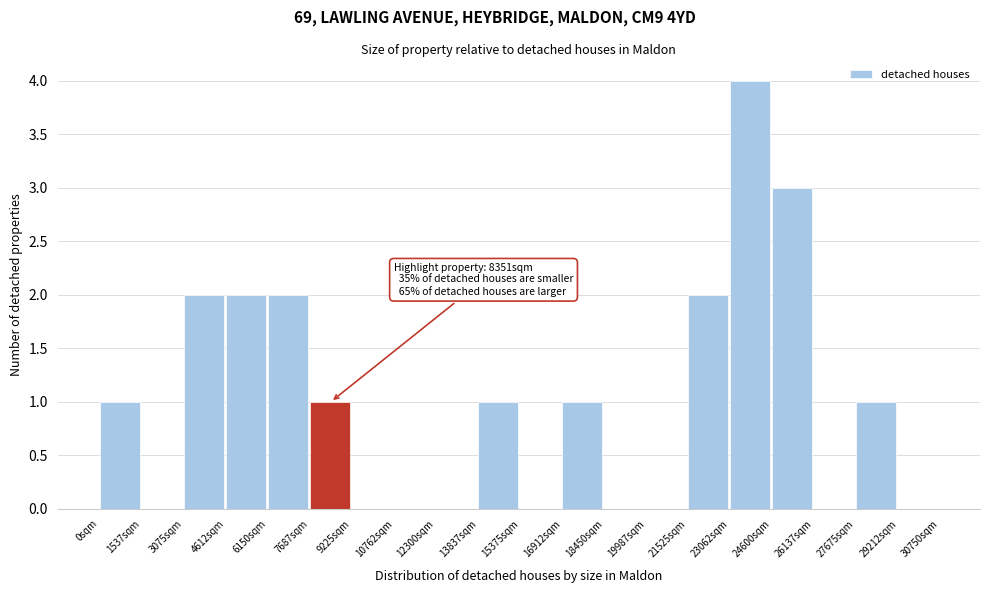

Which range on the x-axis has the tallest bar?

23000 to 24600